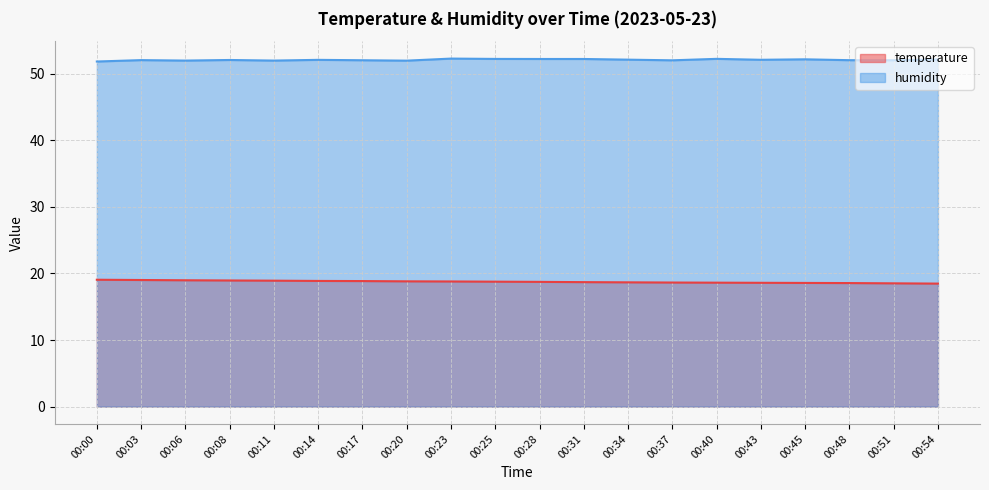

List the series in order of their peak value, highest first.

humidity, temperature